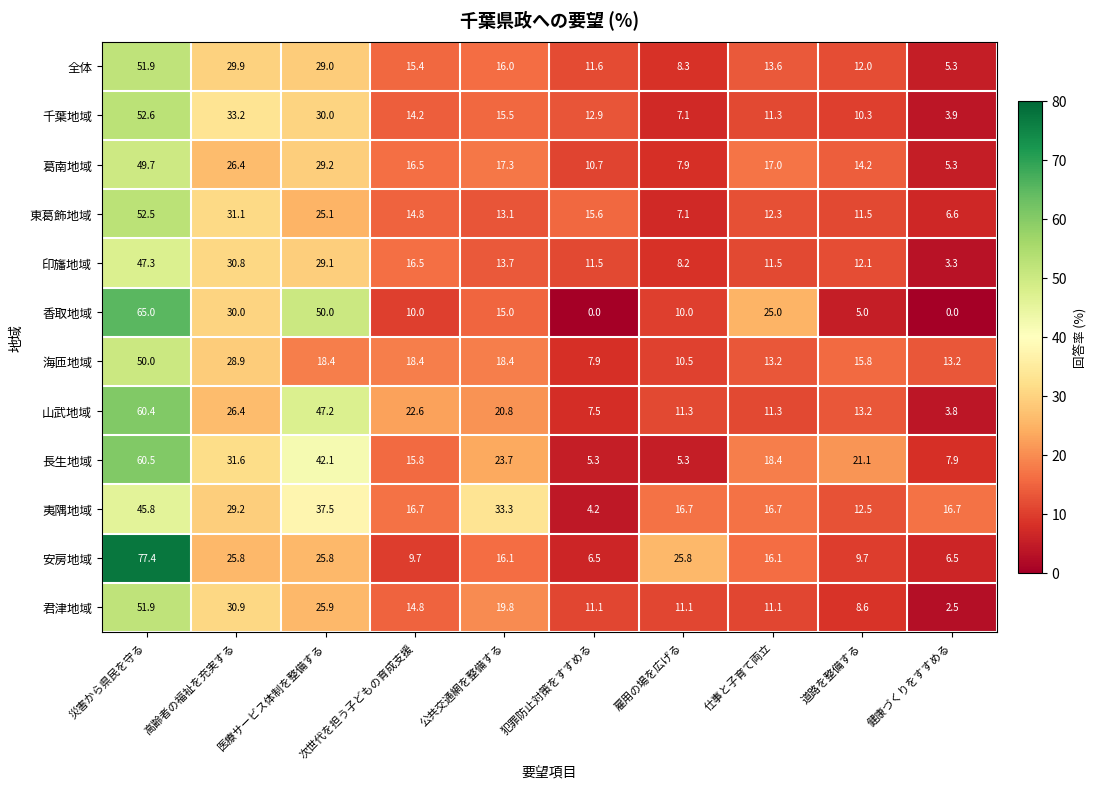

What is the difference between the second highest and minimum values in the 山武地域 series?

43.4